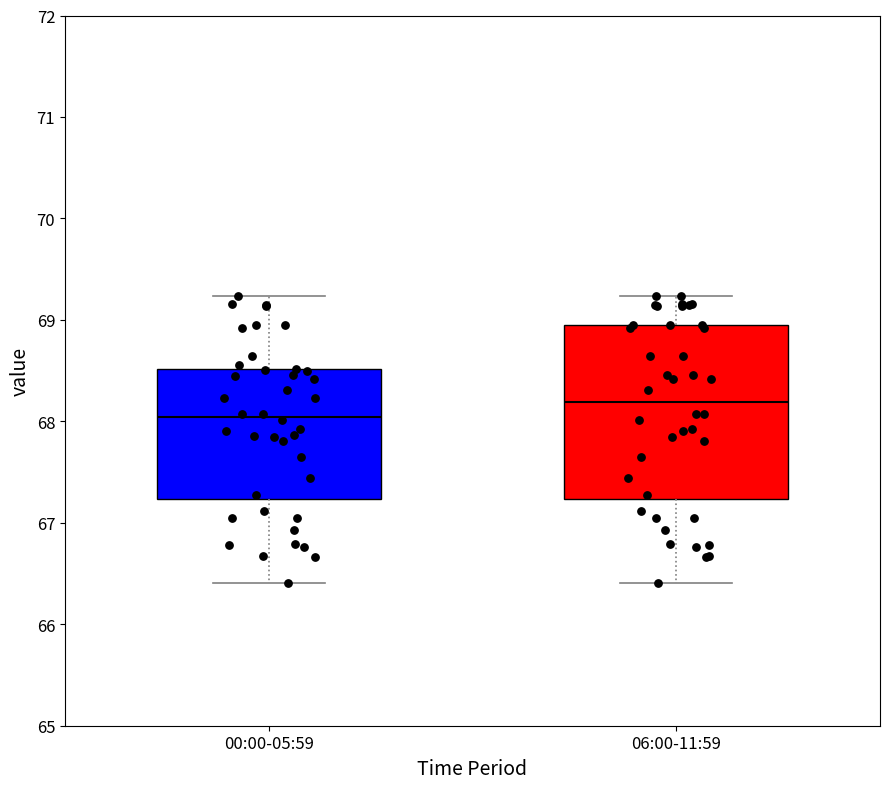

Reading left to right, read every box against the y-axis: the position of its median line, the range the box covers, and the ends of its whiskers. The values are not printed on the chart, so give them approximately, as read against the axis.

00:00-05:59: median 68.0, box 67.2 to 68.5, whiskers 66.4 to 69.2
06:00-11:59: median 68.2, box 67.2 to 69.0, whiskers 66.4 to 69.2